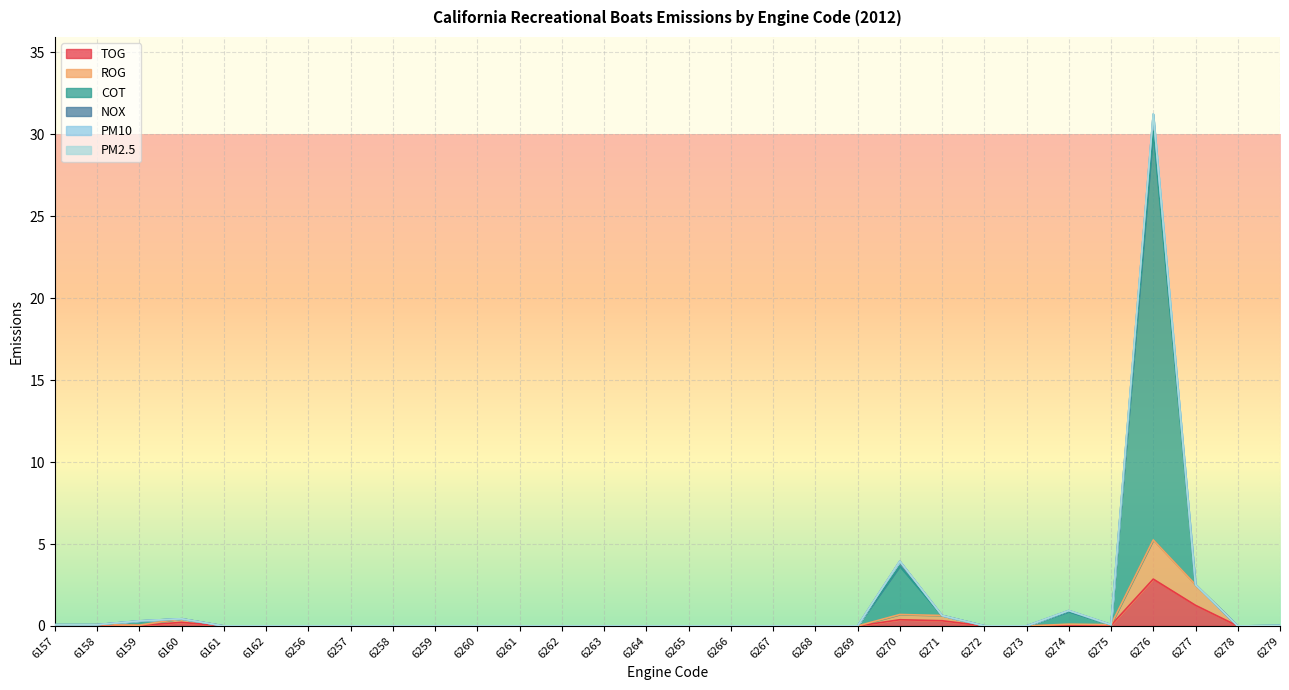

At which category does COT reach its first local peak?

6160